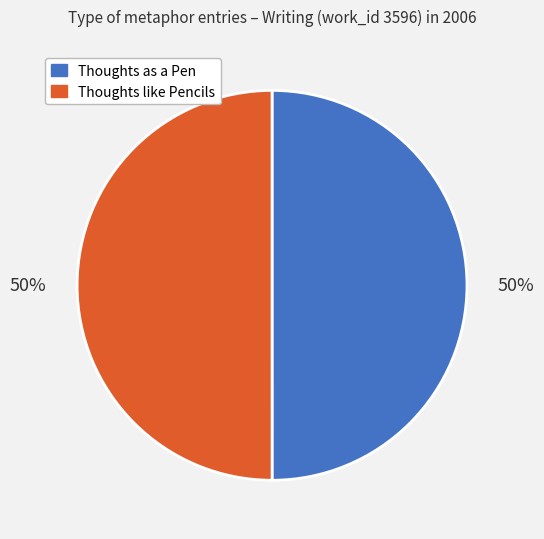

Is the sum of Thoughts like Pencils and Thoughts as a Pen greater than half?

Yes